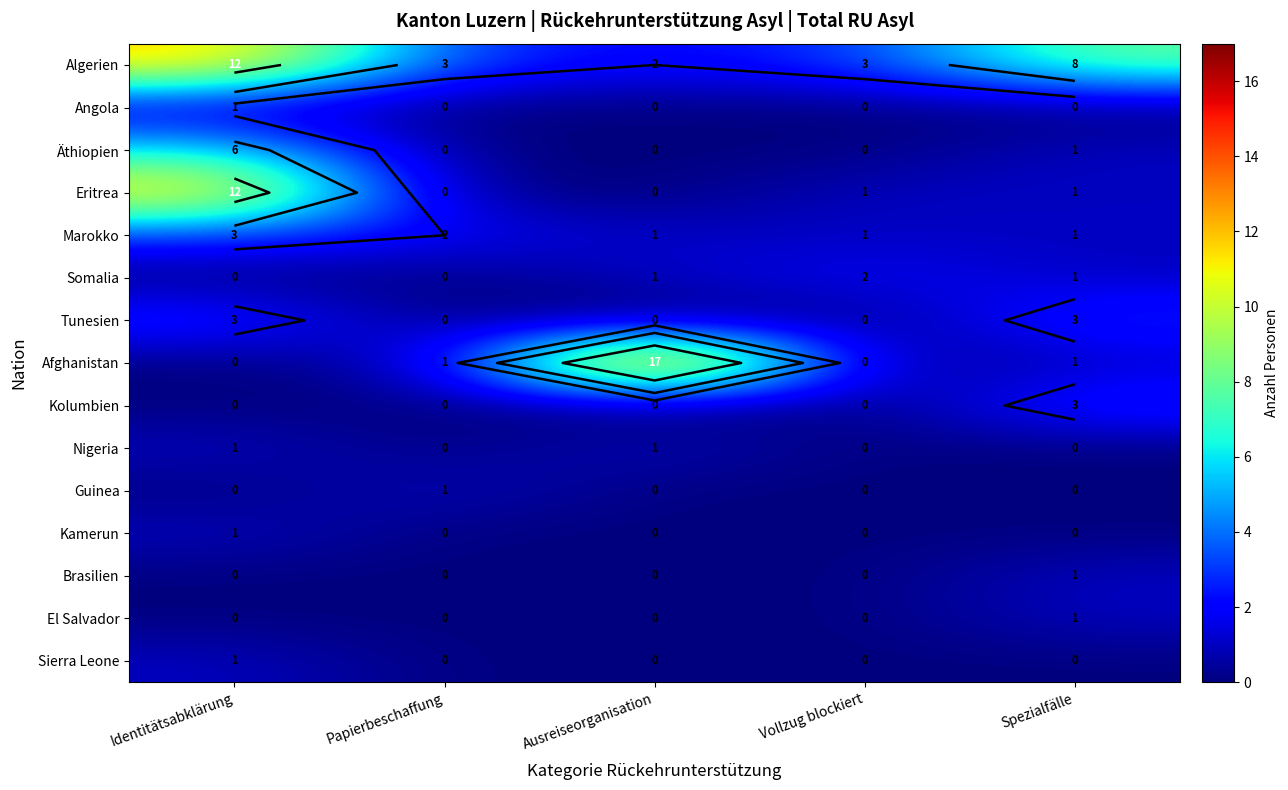

What value does the Kolumbien series have at Spezialfälle?

3